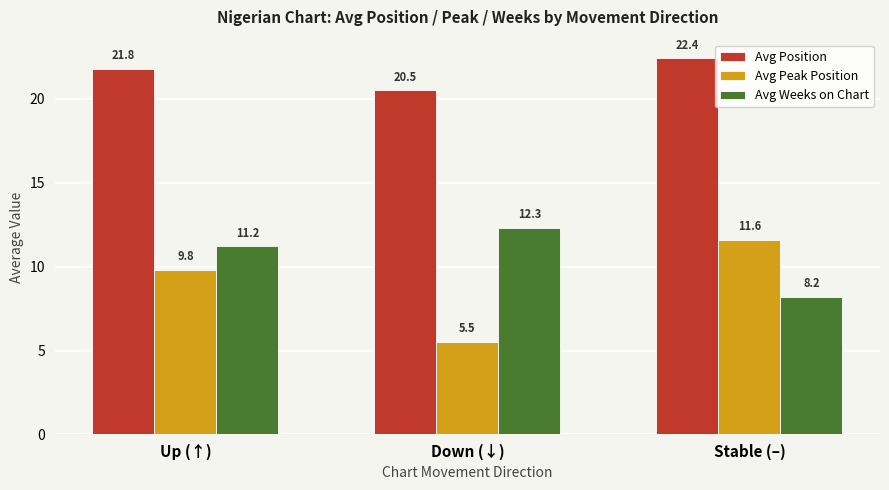

What is the label of the 1st bar from the left?

Up (↑)